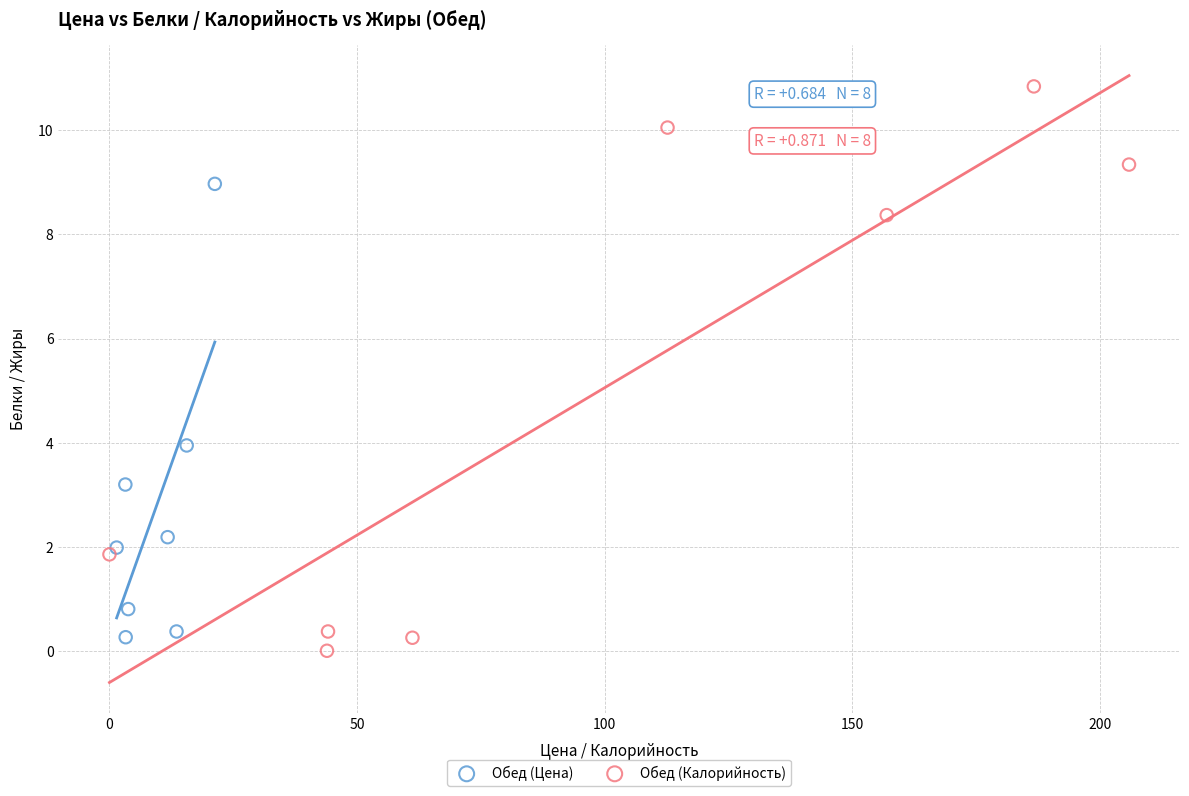

Which series contains the highest Y value?

Обед (Калорийность)